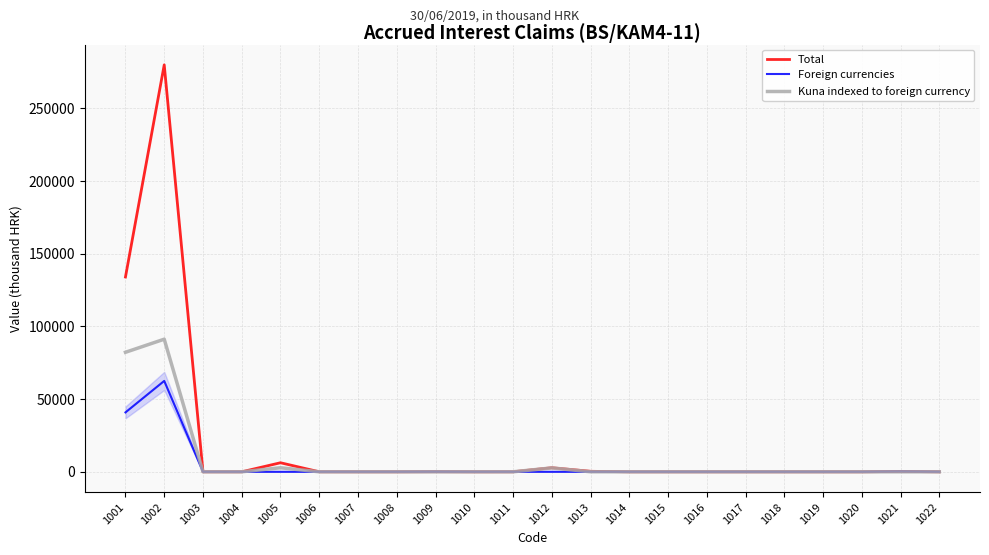

How many distinct data groups are displayed?

3